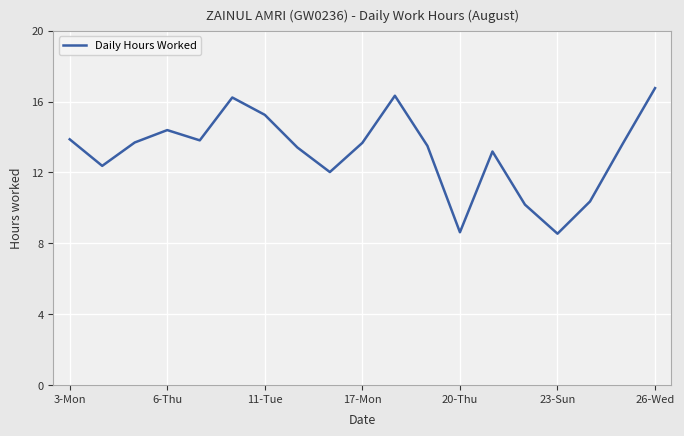

How many values are below 13?

6